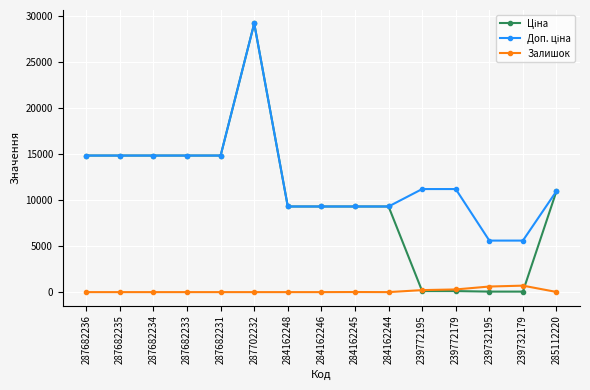

What is the difference between the maximum and second lowest values in the Залишок series?

702.0